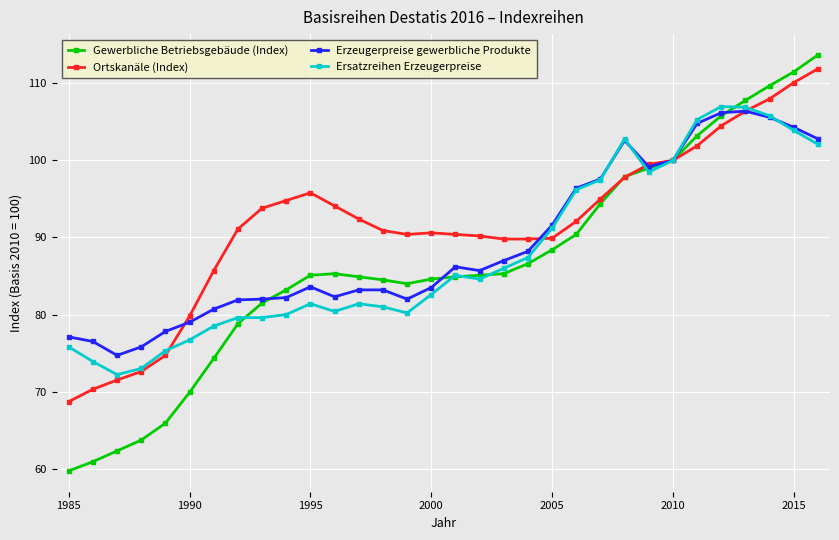

Which series has the largest range (max minus min)?

Gewerbliche Betriebsgebäude (Index)